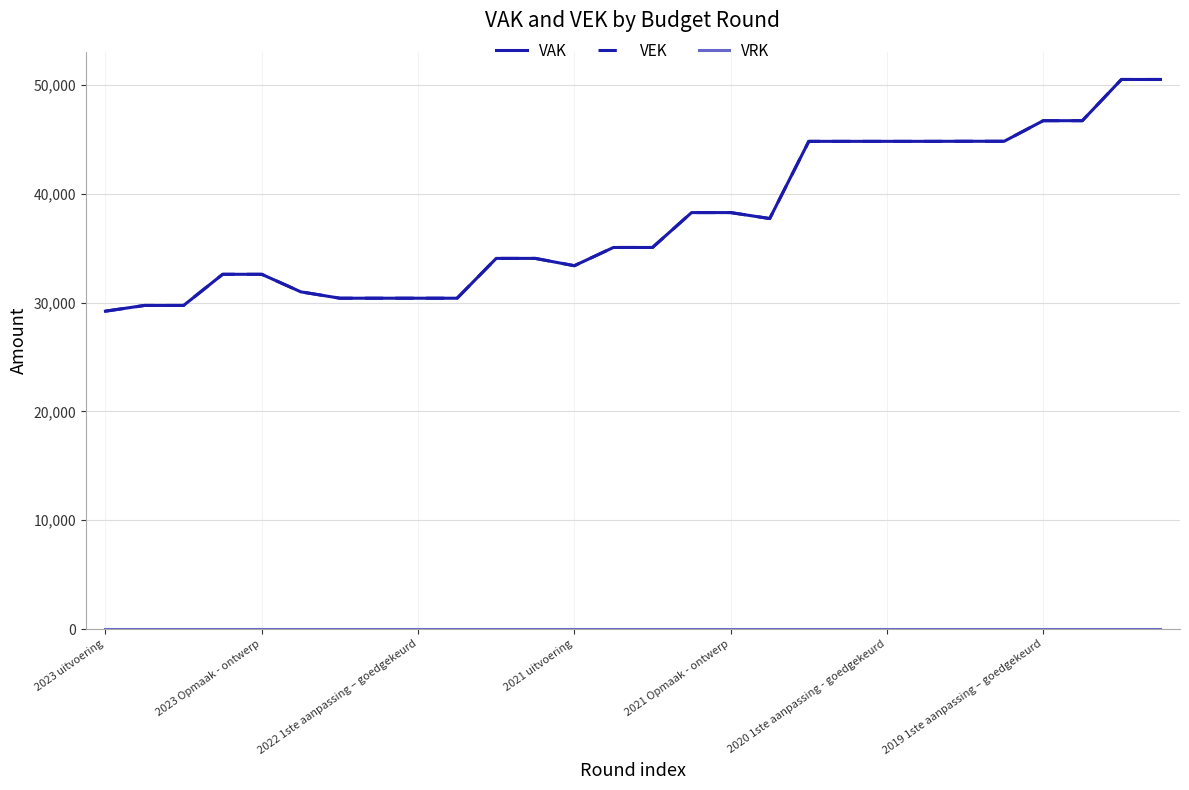

At which label is VEK closest to 39864?

15